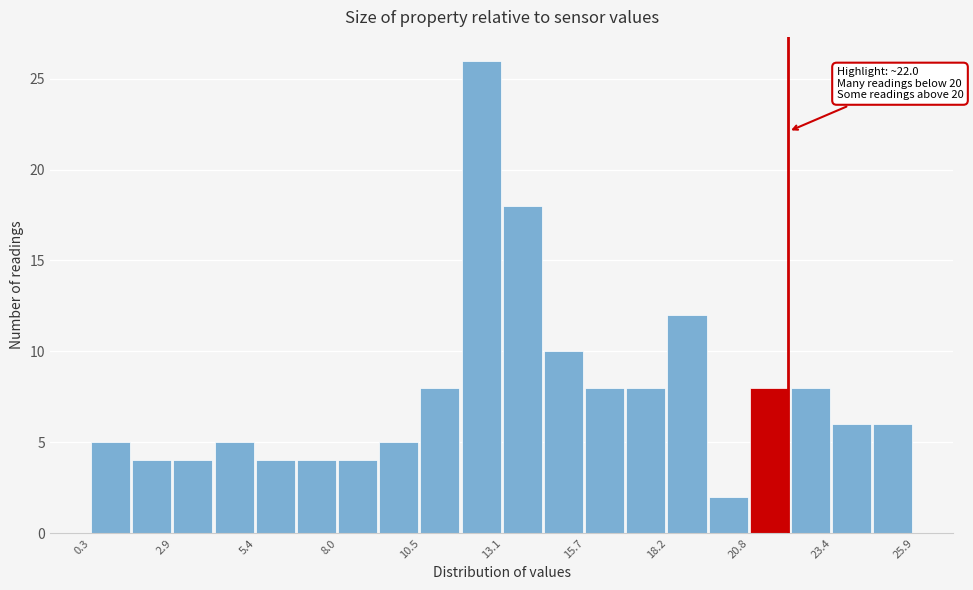

Read against the x-axis, roughly where is the centre of the tallest bar?

12.5